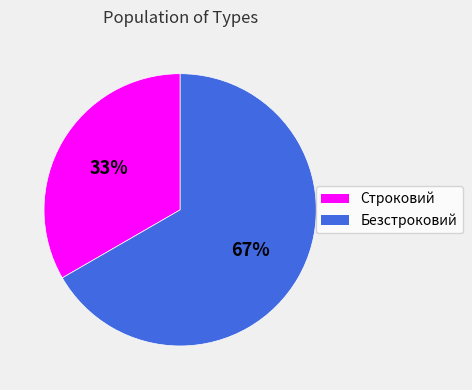

Count the number of slices in the pie.

2